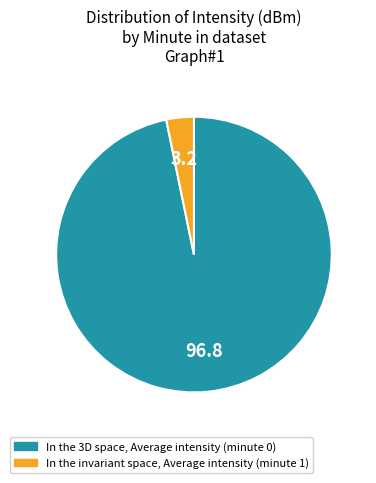

Does any single category account for the majority?

Yes